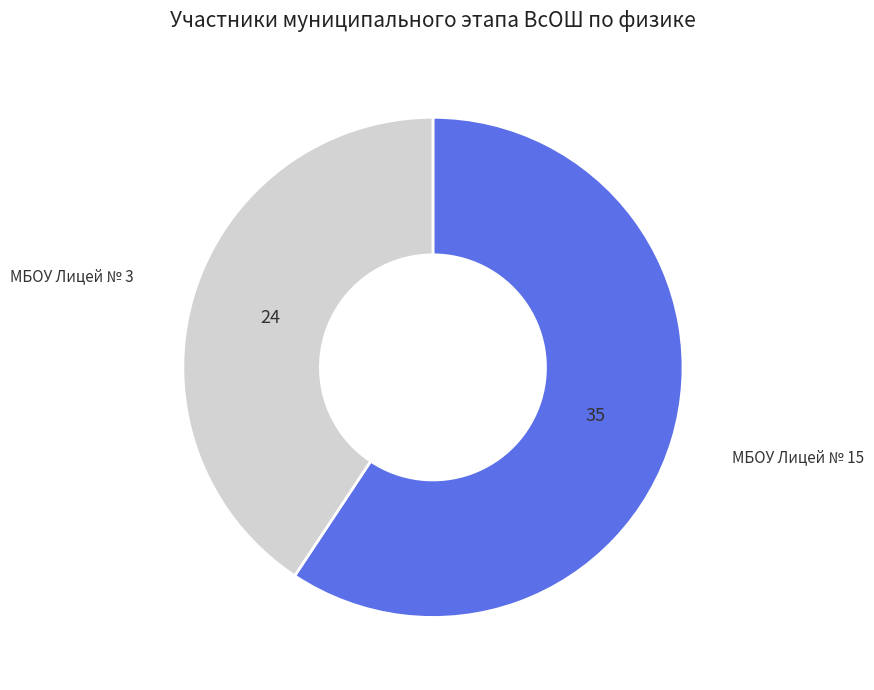

Count the number of slices in the pie.

2